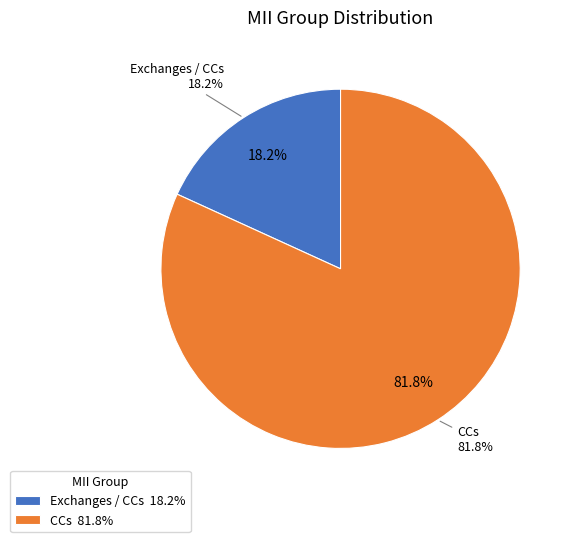

Is there any slice that represents more than half of the pie?

Yes